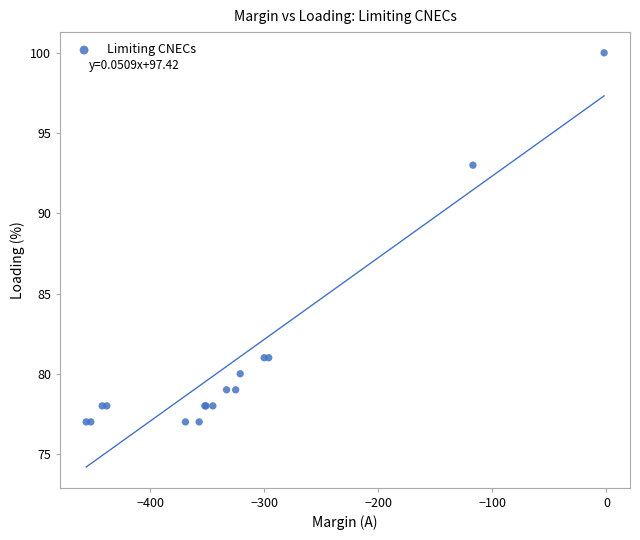

What Y value in the scatter plot is closest to 88?

93